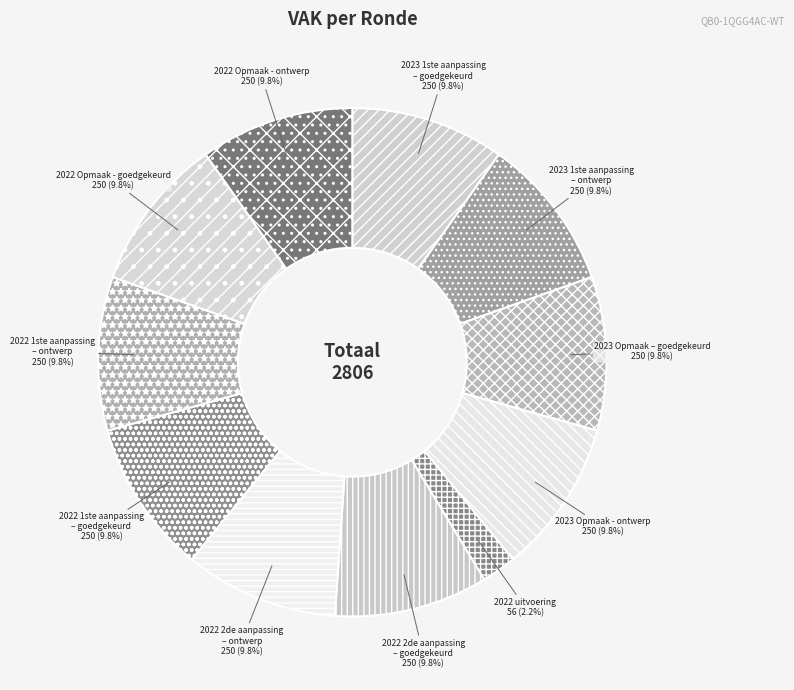

Combined, do 2023 Opmaak - ontwerp and 2022 2de aanpassing – goedgekeurd account for over 50%?

No